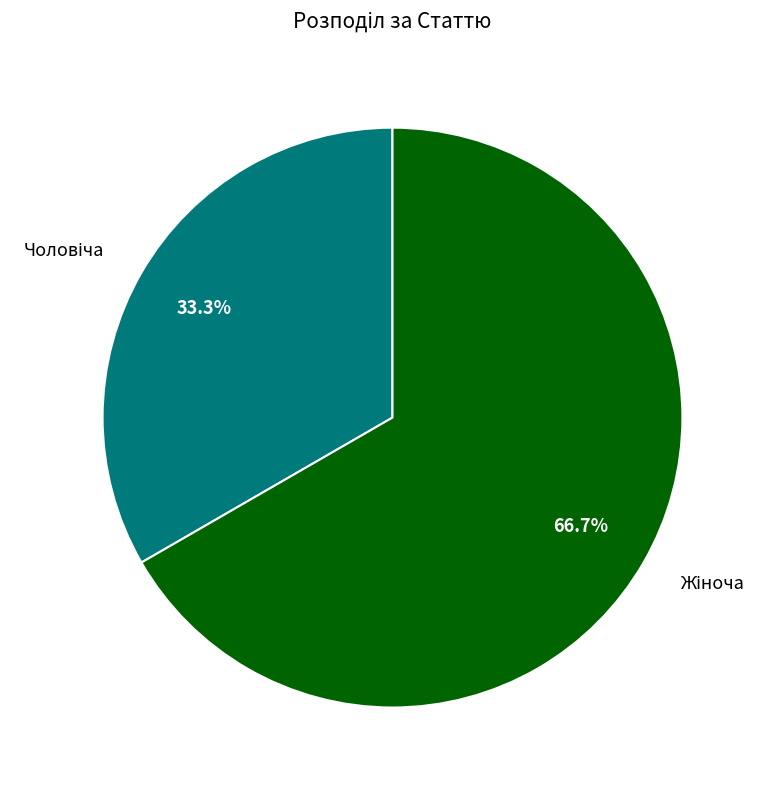

How many segments does this pie chart have?

2